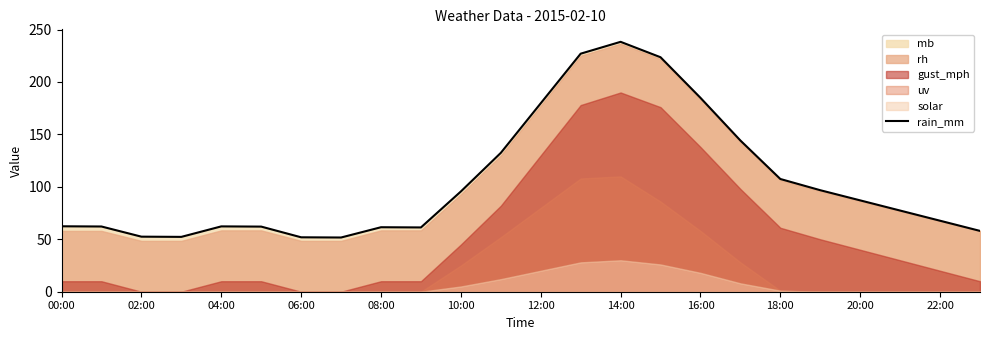

What is the label of the 3rd point from the right?

21